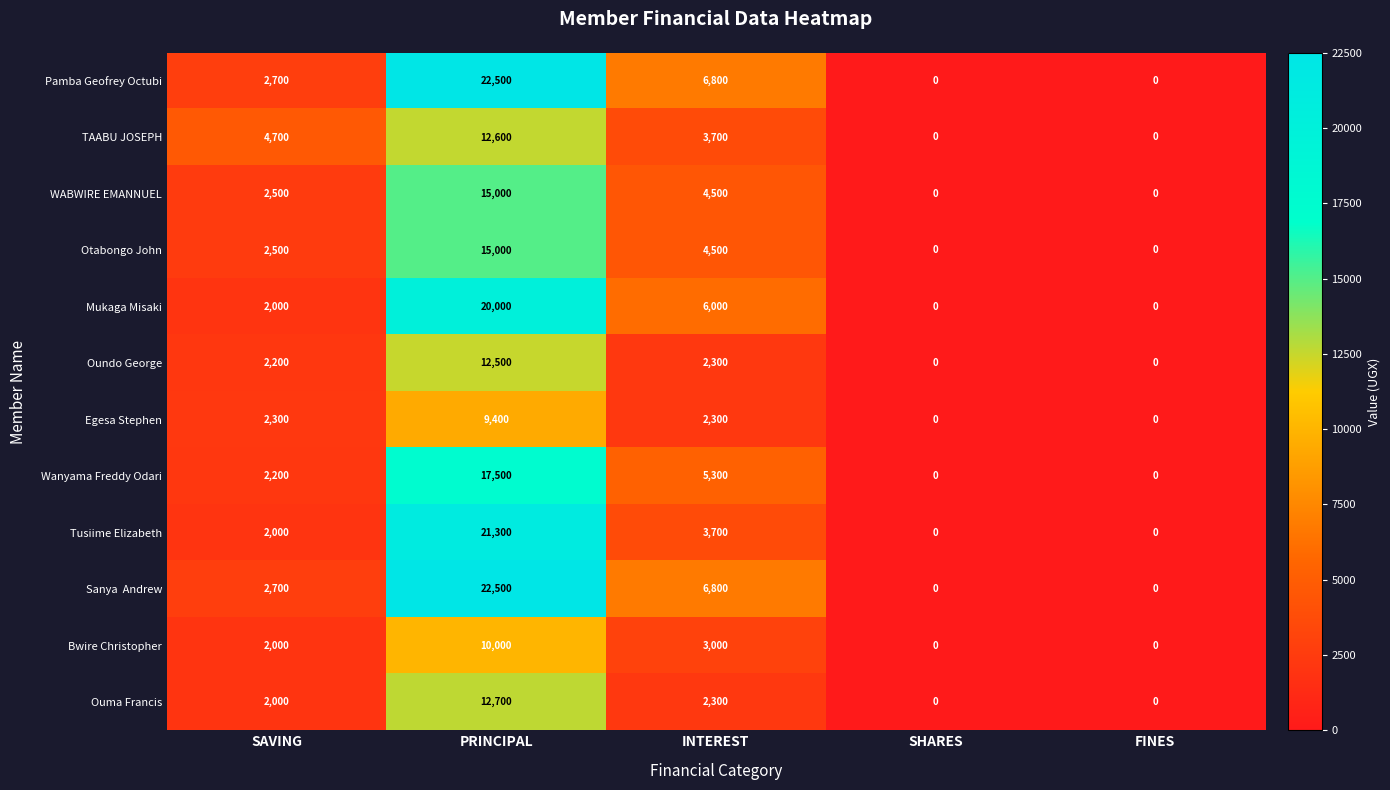

Is it true that Oundo George equals 5355 at PRINCIPAL?

False